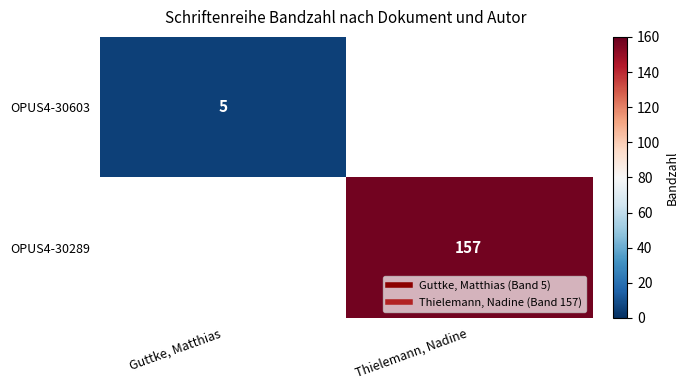

Which has a higher value, Guttke, Matthias or Thielemann, Nadine?

Thielemann, Nadine